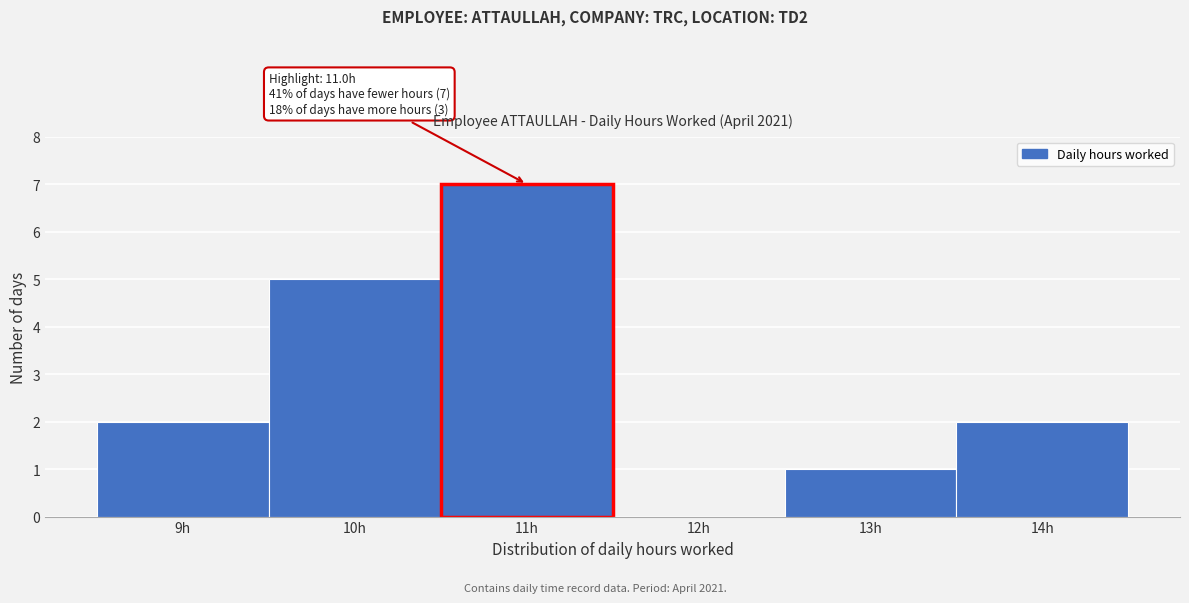

Reading left to right, list all the values displayed in this chart.

9h=2	10h=5	11h=7	12h=0	13h=1	14h=2